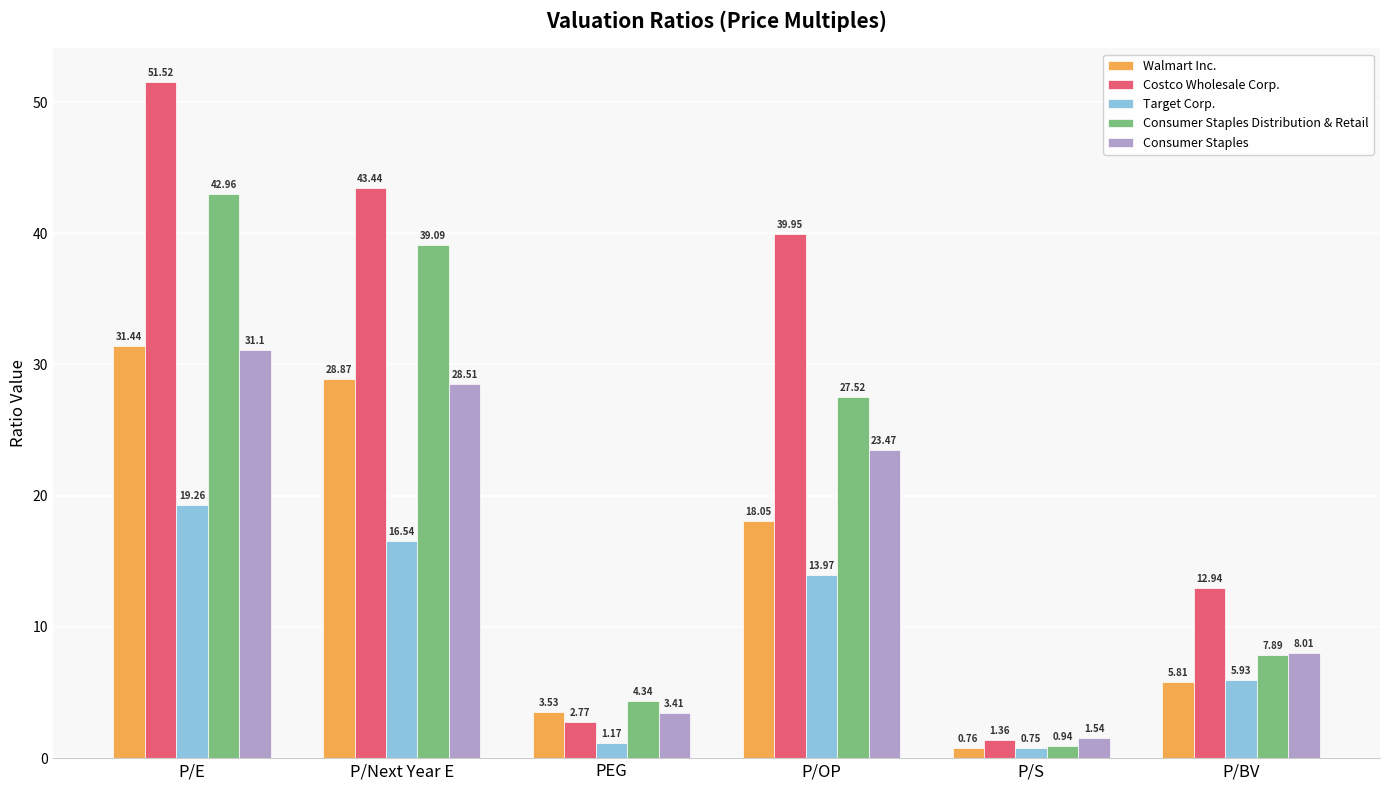

Rank the series by their maximum value, from highest to lowest.

Costco Wholesale Corp., Consumer Staples Distribution & Retail, Walmart Inc., Consumer Staples, Target Corp.